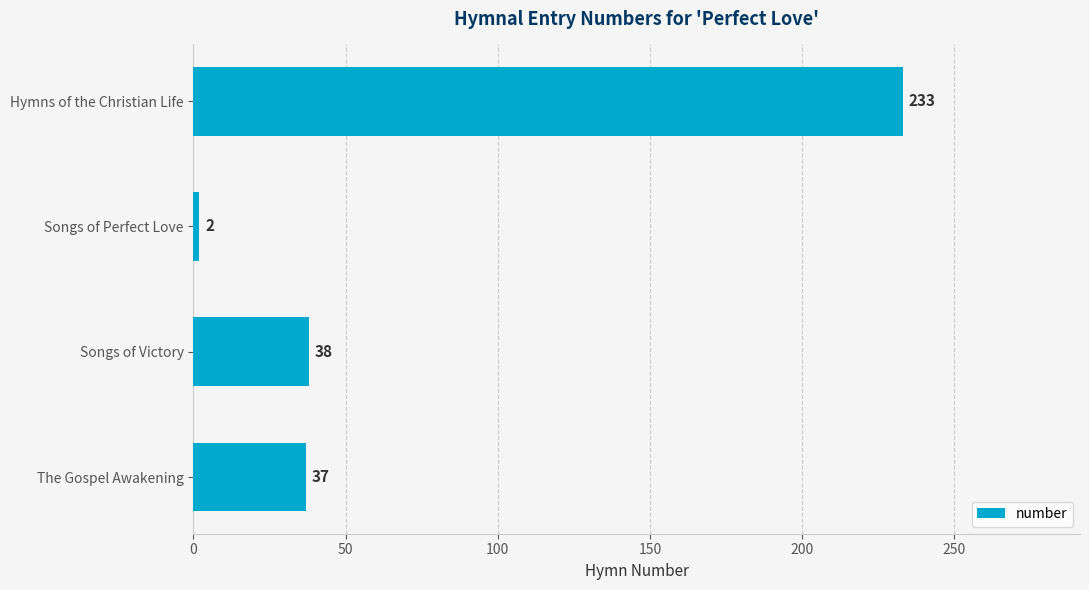

What is the greatest value displayed?

233